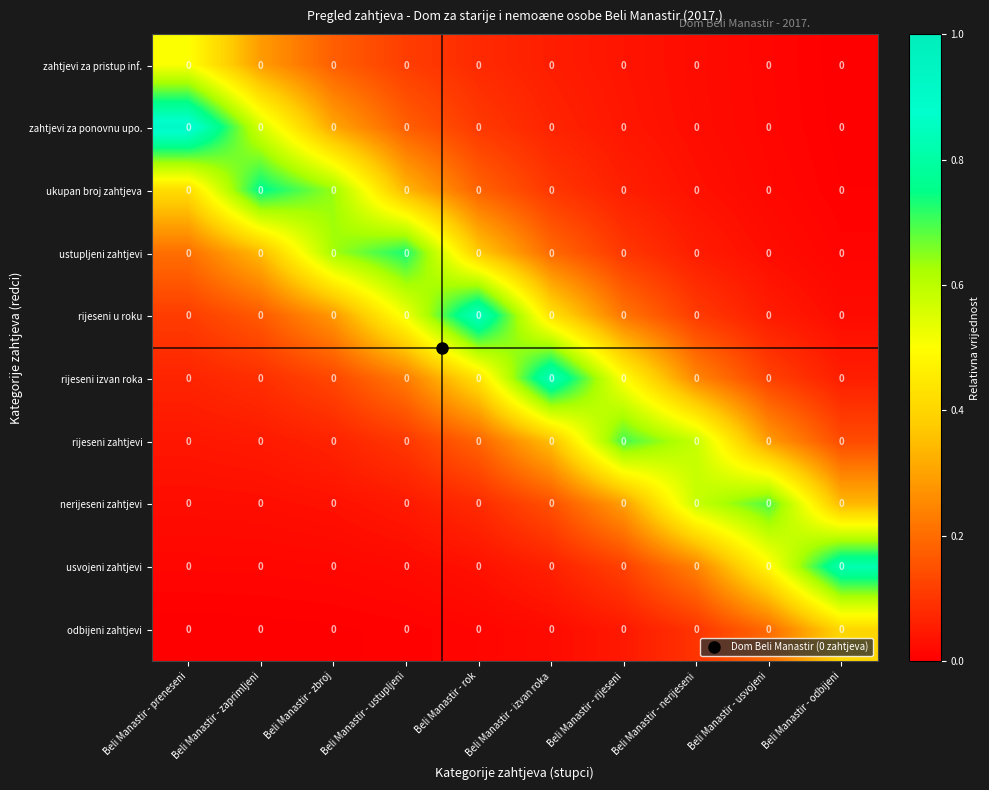

Reading left to right, extract all data points from this chart.

zahtjevi za pristup inf.: Beli Manastir - preneseni=0.0	Beli Manastir - zaprimljeni=0.0	Beli Manastir - zbroj=0.0	Beli Manastir - ustupljeni=0.0	Beli Manastir - rok=0.0	Beli Manastir - izvan roka=0.0	Beli Manastir - rijeseni=0.0	Beli Manastir - nerijeseni=0.0	Beli Manastir - usvojeni=0.0	Beli Manastir - odbijeni=0.0
zahtjevi za ponovnu upo.: Beli Manastir - preneseni=0.0	Beli Manastir - zaprimljeni=0.0	Beli Manastir - zbroj=0.0	Beli Manastir - ustupljeni=0.0	Beli Manastir - rok=0.0	Beli Manastir - izvan roka=0.0	Beli Manastir - rijeseni=0.0	Beli Manastir - nerijeseni=0.0	Beli Manastir - usvojeni=0.0	Beli Manastir - odbijeni=0.0
ukupan broj zahtjeva: Beli Manastir - preneseni=0.0	Beli Manastir - zaprimljeni=0.0	Beli Manastir - zbroj=0.0	Beli Manastir - ustupljeni=0.0	Beli Manastir - rok=0.0	Beli Manastir - izvan roka=0.0	Beli Manastir - rijeseni=0.0	Beli Manastir - nerijeseni=0.0	Beli Manastir - usvojeni=0.0	Beli Manastir - odbijeni=0.0
ustupljeni zahtjevi: Beli Manastir - preneseni=0.0	Beli Manastir - zaprimljeni=0.0	Beli Manastir - zbroj=0.0	Beli Manastir - ustupljeni=0.0	Beli Manastir - rok=0.0	Beli Manastir - izvan roka=0.0	Beli Manastir - rijeseni=0.0	Beli Manastir - nerijeseni=0.0	Beli Manastir - usvojeni=0.0	Beli Manastir - odbijeni=0.0
rijeseni u roku: Beli Manastir - preneseni=0.0	Beli Manastir - zaprimljeni=0.0	Beli Manastir - zbroj=0.0	Beli Manastir - ustupljeni=0.0	Beli Manastir - rok=0.0	Beli Manastir - izvan roka=0.0	Beli Manastir - rijeseni=0.0	Beli Manastir - nerijeseni=0.0	Beli Manastir - usvojeni=0.0	Beli Manastir - odbijeni=0.0
rijeseni izvan roka: Beli Manastir - preneseni=0.0	Beli Manastir - zaprimljeni=0.0	Beli Manastir - zbroj=0.0	Beli Manastir - ustupljeni=0.0	Beli Manastir - rok=0.0	Beli Manastir - izvan roka=0.0	Beli Manastir - rijeseni=0.0	Beli Manastir - nerijeseni=0.0	Beli Manastir - usvojeni=0.0	Beli Manastir - odbijeni=0.0
rijeseni zahtjevi: Beli Manastir - preneseni=0.0	Beli Manastir - zaprimljeni=0.0	Beli Manastir - zbroj=0.0	Beli Manastir - ustupljeni=0.0	Beli Manastir - rok=0.0	Beli Manastir - izvan roka=0.0	Beli Manastir - rijeseni=0.0	Beli Manastir - nerijeseni=0.0	Beli Manastir - usvojeni=0.0	Beli Manastir - odbijeni=0.0
nerijeseni zahtjevi: Beli Manastir - preneseni=0.0	Beli Manastir - zaprimljeni=0.0	Beli Manastir - zbroj=0.0	Beli Manastir - ustupljeni=0.0	Beli Manastir - rok=0.0	Beli Manastir - izvan roka=0.0	Beli Manastir - rijeseni=0.0	Beli Manastir - nerijeseni=0.0	Beli Manastir - usvojeni=0.0	Beli Manastir - odbijeni=0.0
usvojeni zahtjevi: Beli Manastir - preneseni=0.0	Beli Manastir - zaprimljeni=0.0	Beli Manastir - zbroj=0.0	Beli Manastir - ustupljeni=0.0	Beli Manastir - rok=0.0	Beli Manastir - izvan roka=0.0	Beli Manastir - rijeseni=0.0	Beli Manastir - nerijeseni=0.0	Beli Manastir - usvojeni=0.0	Beli Manastir - odbijeni=0.0
odbijeni zahtjevi: Beli Manastir - preneseni=0.0	Beli Manastir - zaprimljeni=0.0	Beli Manastir - zbroj=0.0	Beli Manastir - ustupljeni=0.0	Beli Manastir - rok=0.0	Beli Manastir - izvan roka=0.0	Beli Manastir - rijeseni=0.0	Beli Manastir - nerijeseni=0.0	Beli Manastir - usvojeni=0.0	Beli Manastir - odbijeni=0.0